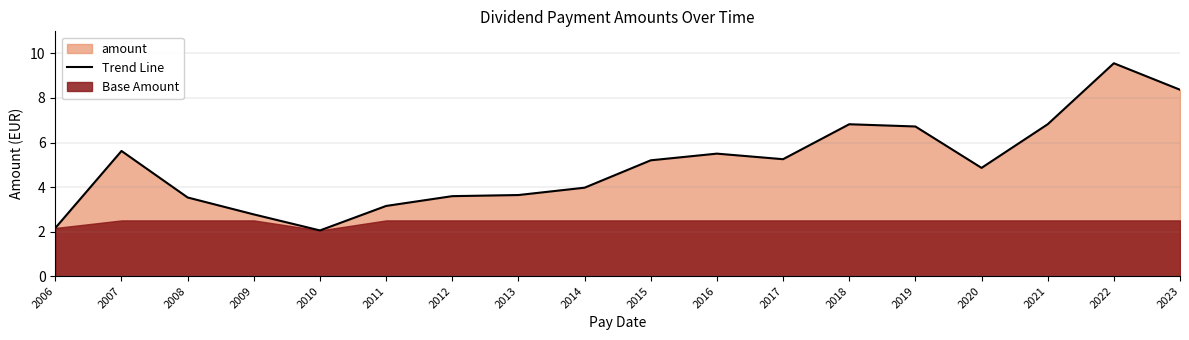

What is the sum of all values?

89.6